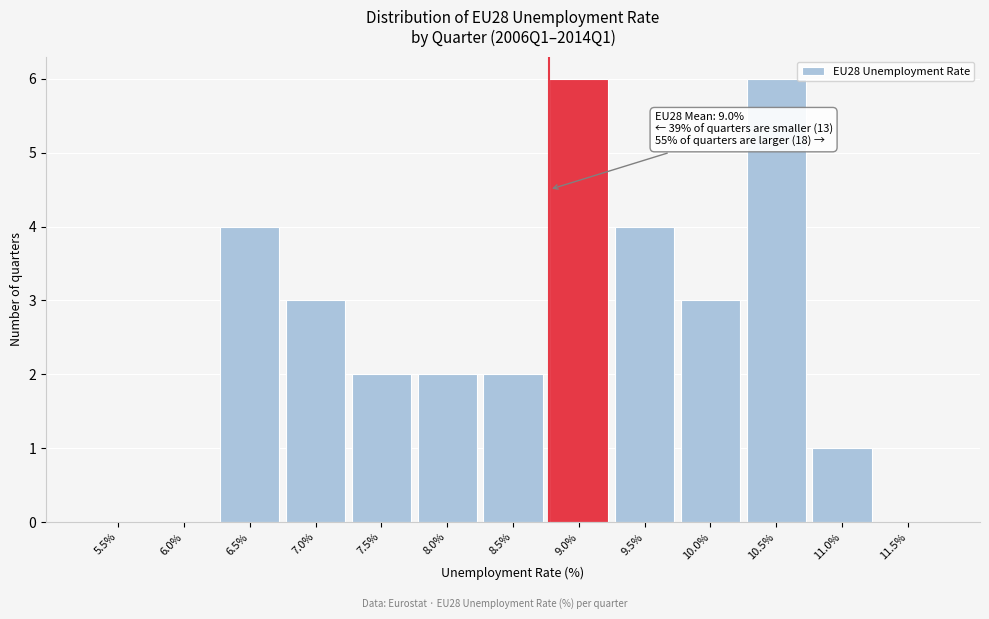

Reading left to right, transcribe all the data shown in this chart.

5.5%=0	6.0%=0	6.5%=4	7.0%=3	7.5%=2	8.0%=2	8.5%=2	9.0%=6	9.5%=4	10.0%=3	10.5%=6	11.0%=1	11.5%=0